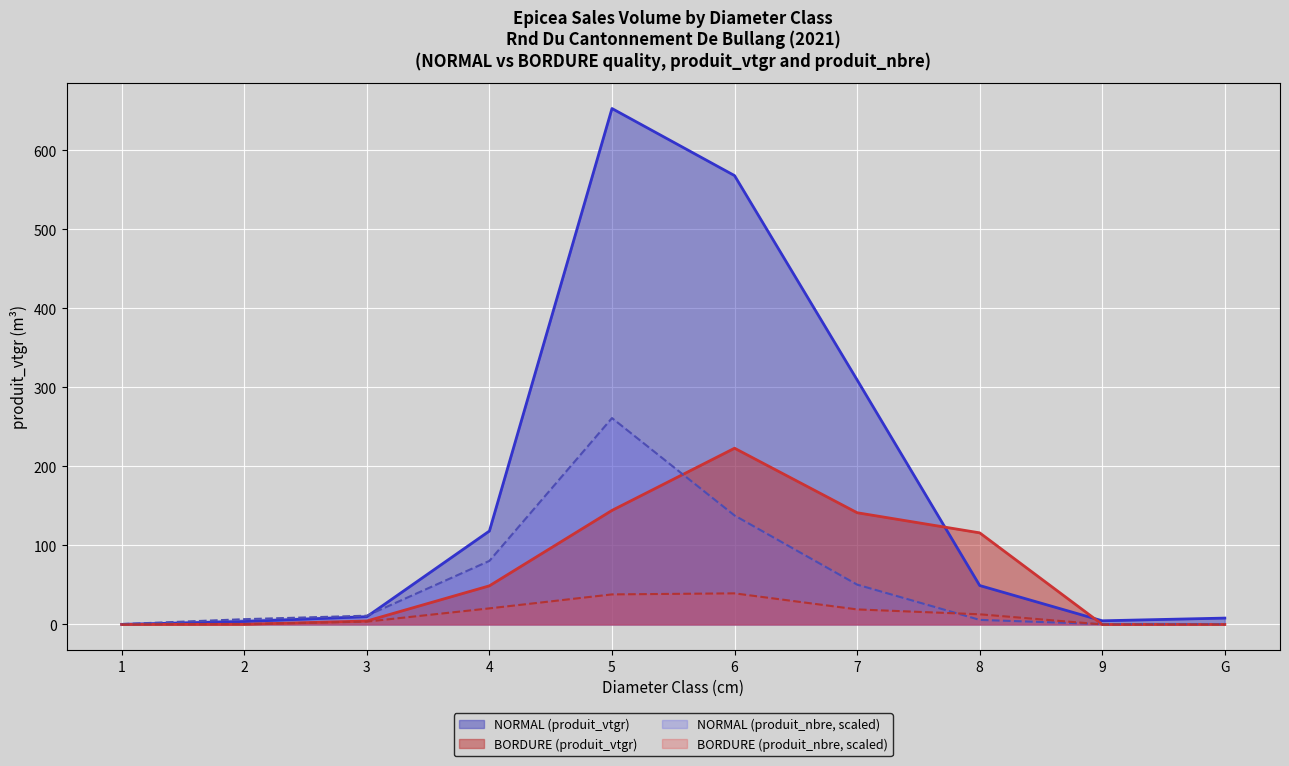

Where does the BORDURE series first go above 48?

4